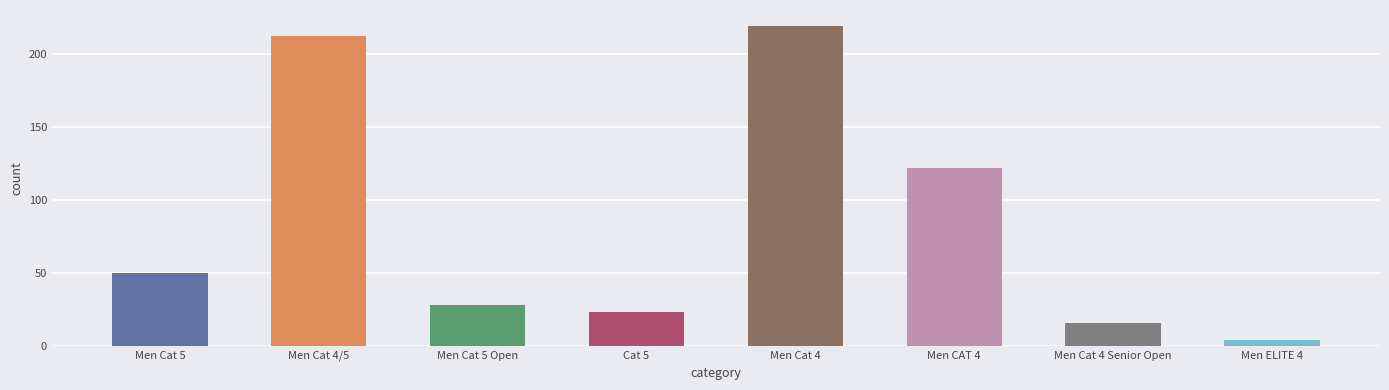

Between Cat 5 and Men Cat 5 Open, which is larger?

Men Cat 5 Open